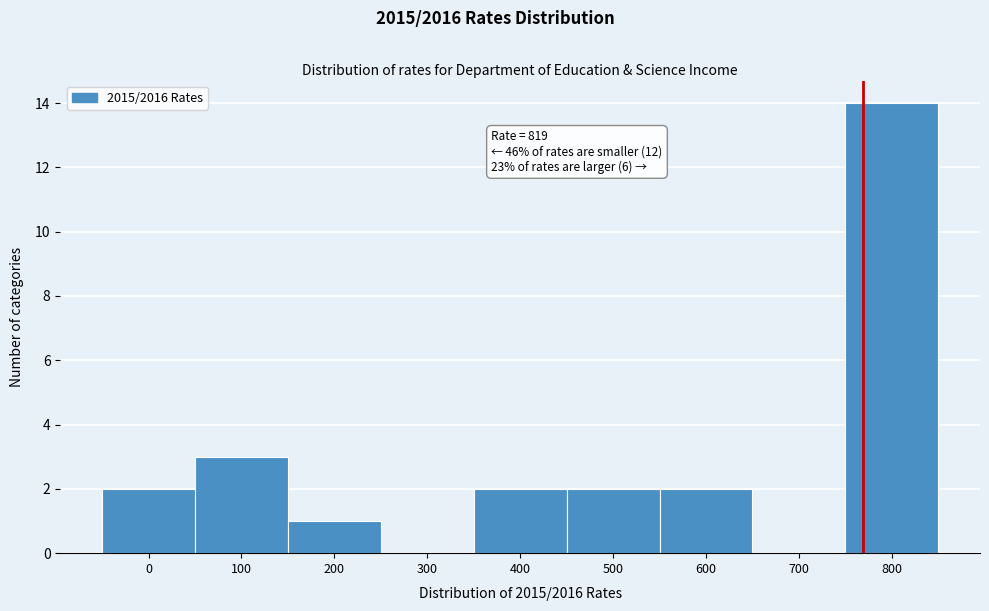

Reading left to right, list all the values displayed in this chart.

0=2	100=3	200=1	300=0	400=2	500=2	600=2	700=0	800=14